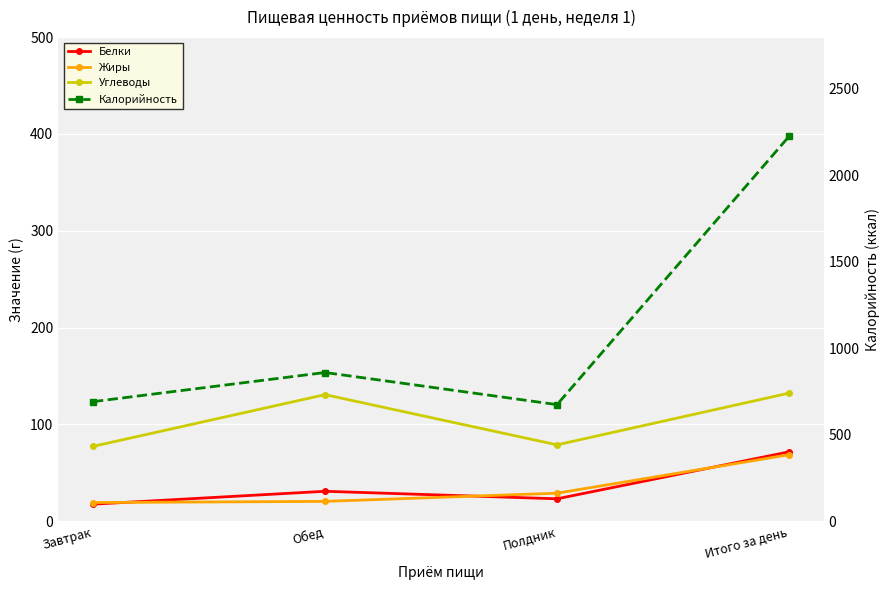

In Калорийность, how many points are higher than both neighbors (excluding endpoints)?

1